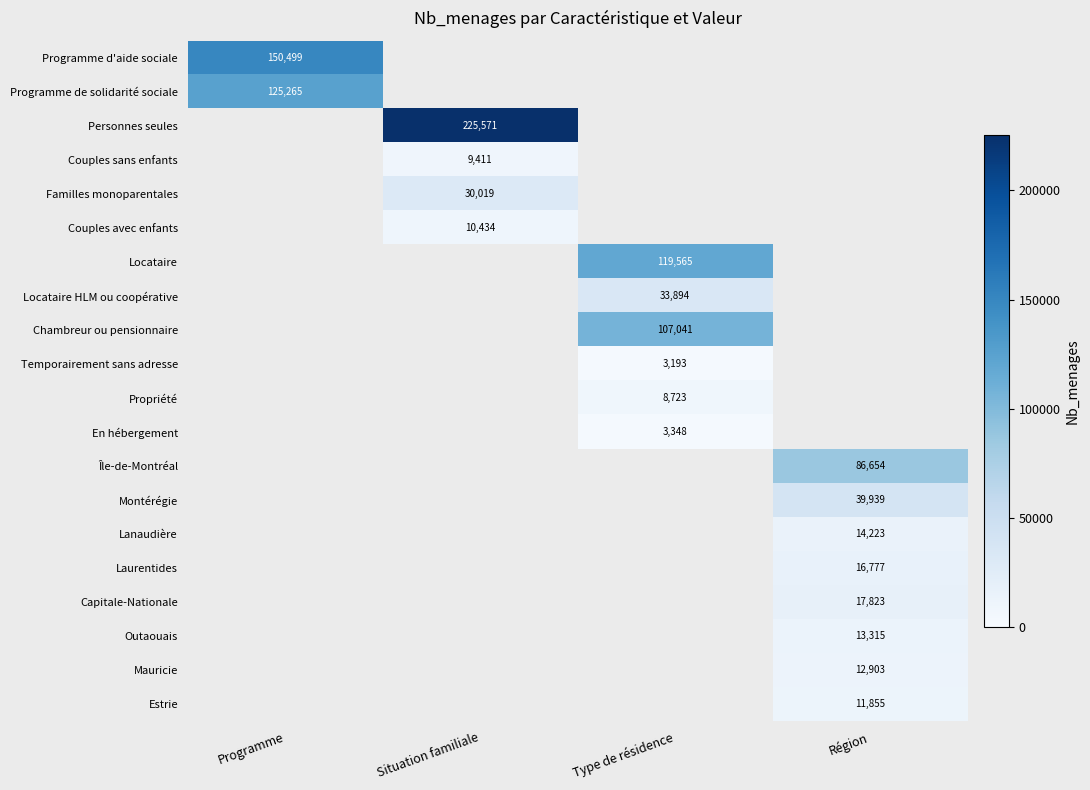

The value of Programme de solidarité sociale at Programme is 218449. True or false?

False